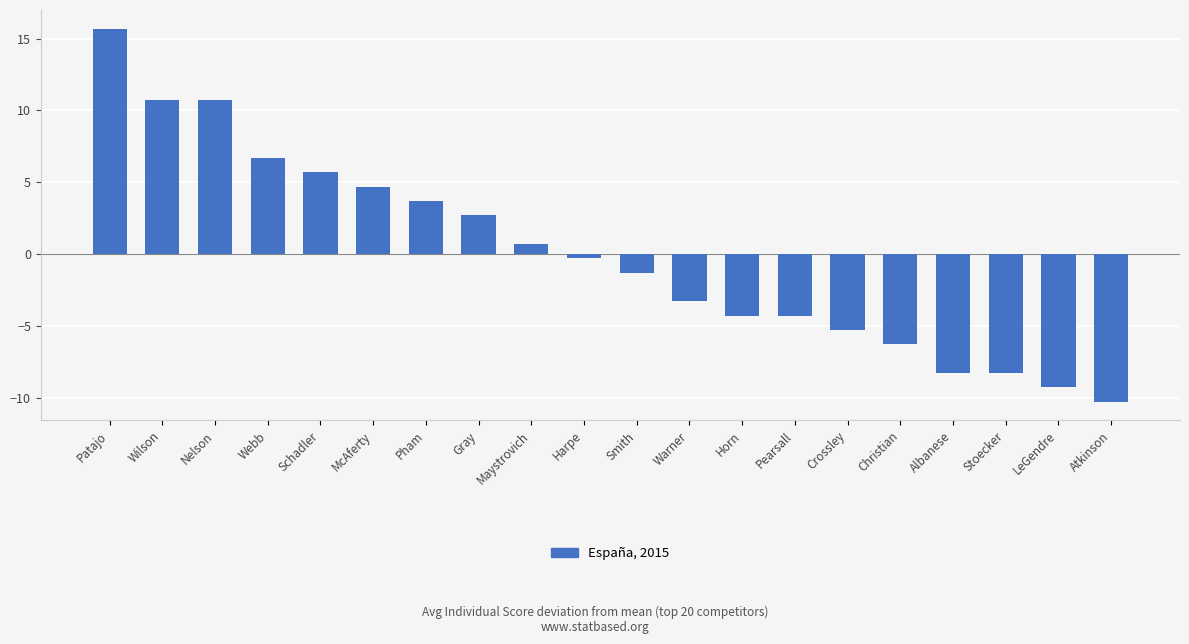

Reading left to right, extract all data points from this chart.

15.7	10.7	10.7	6.7	5.7	4.7	3.7	2.7	0.7	-0.3	-1.3	-3.3	-4.3	-4.3	-5.3	-6.3	-8.3	-8.3	-9.3	-10.3